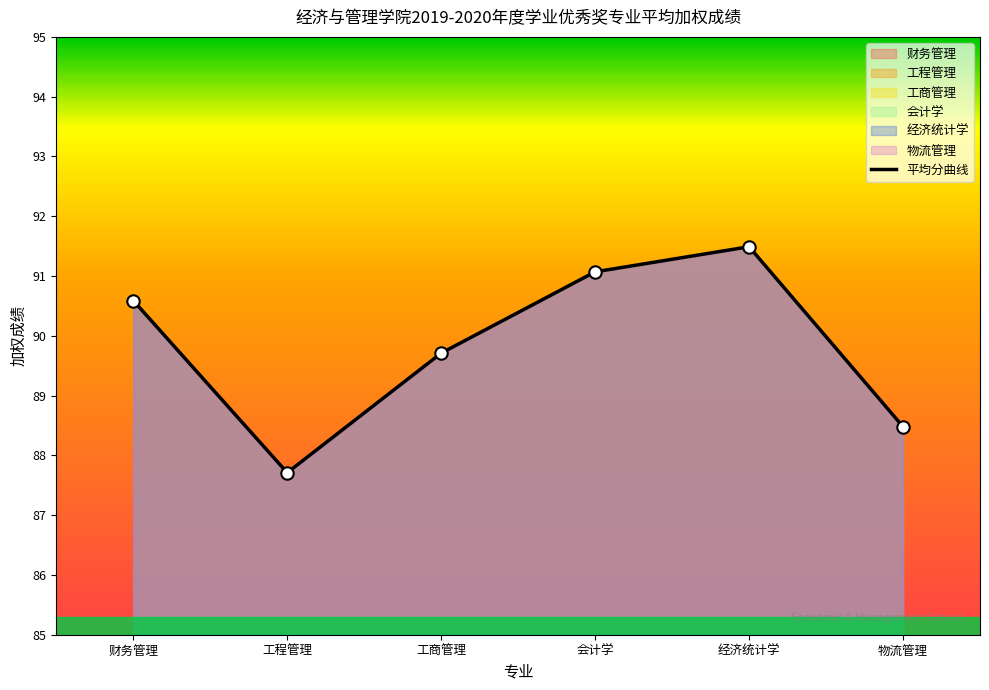

Between 物流管理 and 工商管理, which is larger?

工商管理